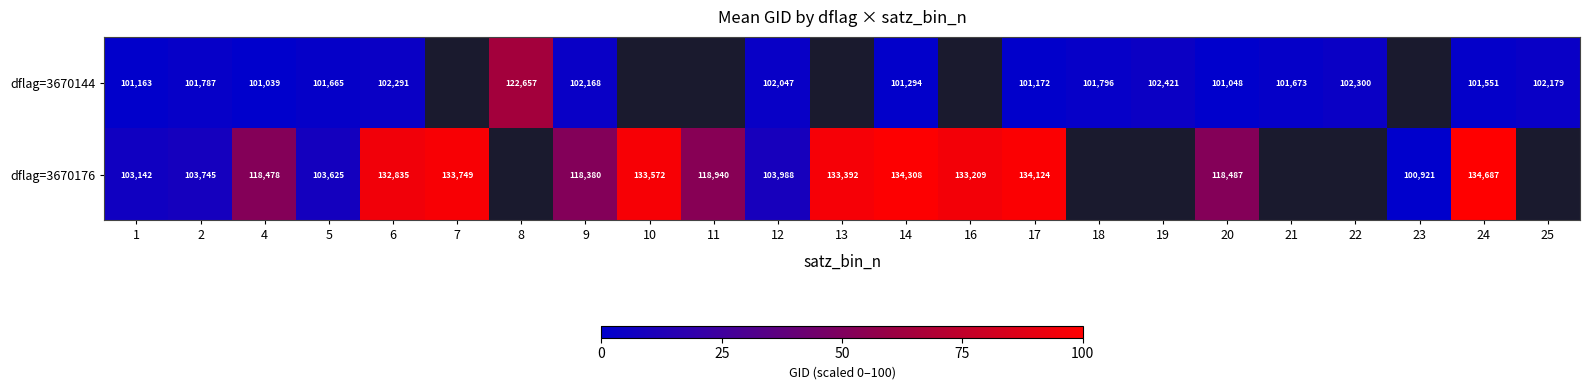

Is the value of dflag=3670176 at 9 greater than the value of dflag=3670144 at 21?

Yes